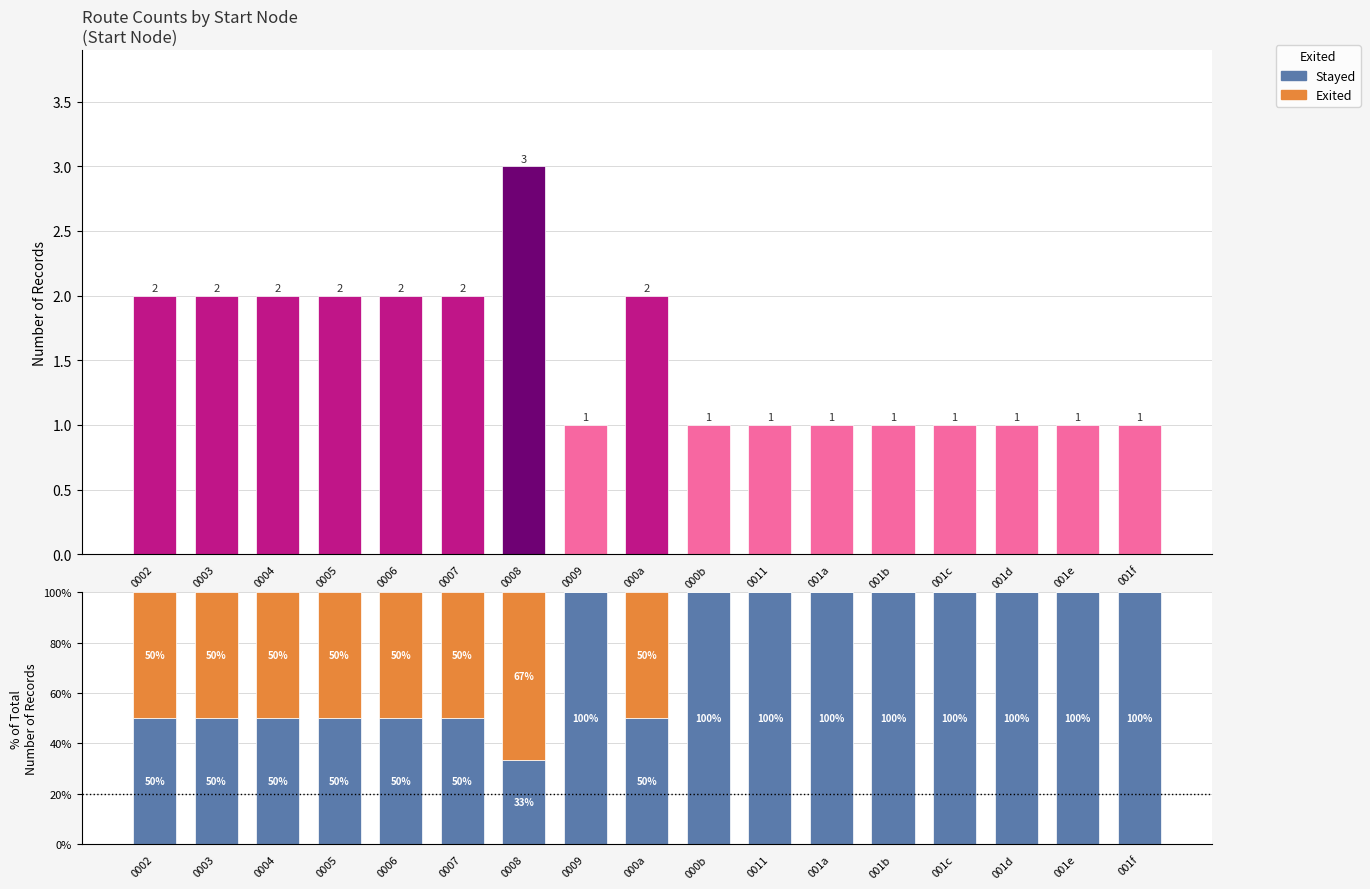

Are the bars grouped side by side (vs. stacked)?

Yes